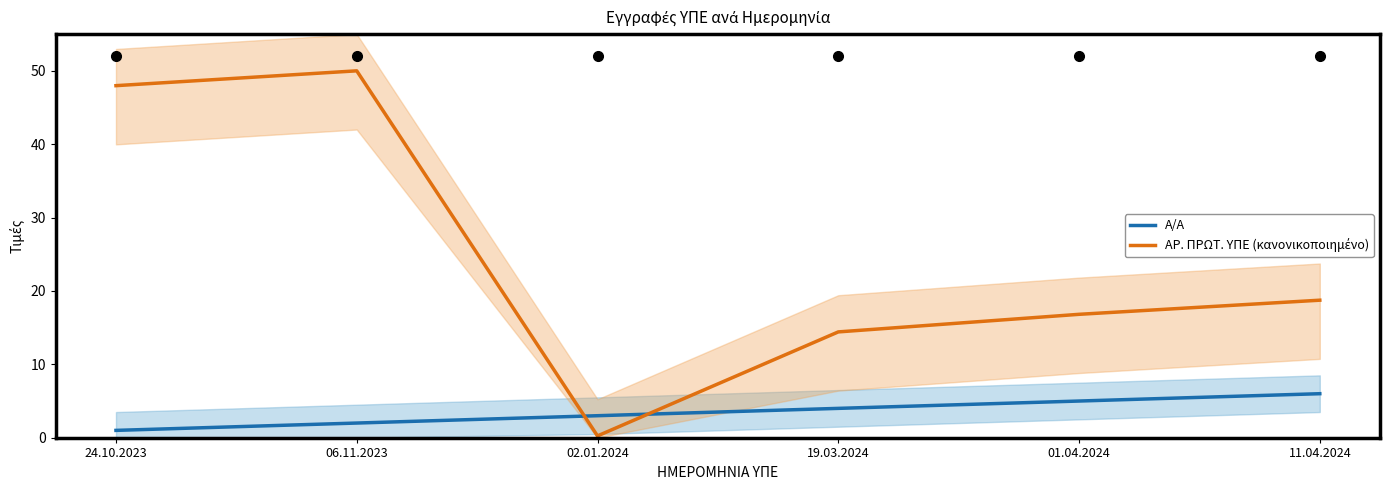

What is the smallest value displayed?

0.2